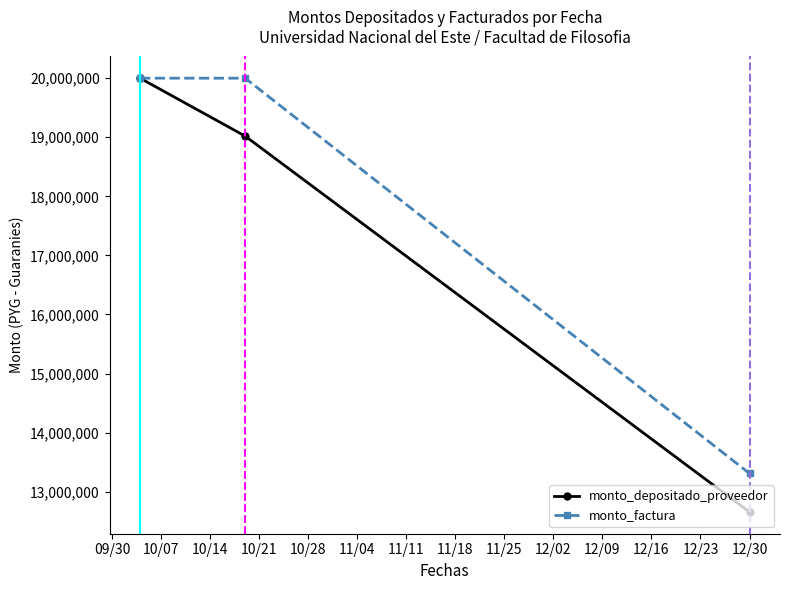

What is the minimum value for monto_factura?

13307500